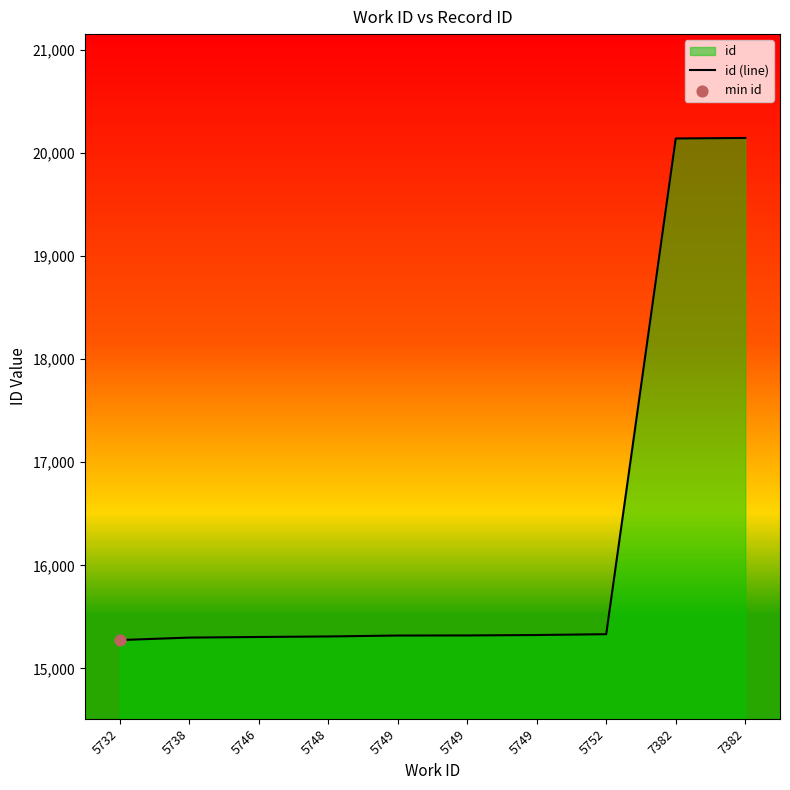

Approximately how many times larger is the value at 5732 compared to 7382?

0.8